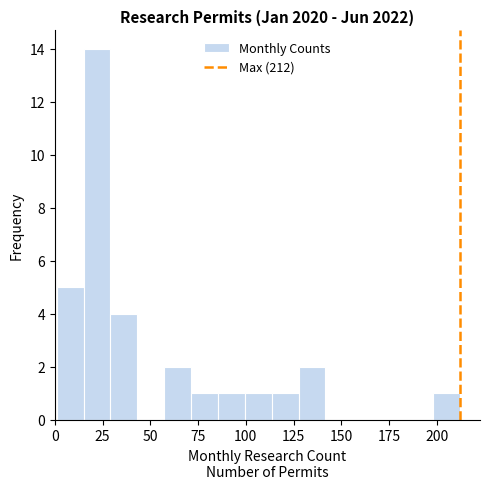

Around what value on the x-axis is the tallest bar? Give the approximate position of its centre, as read against the axis.

20